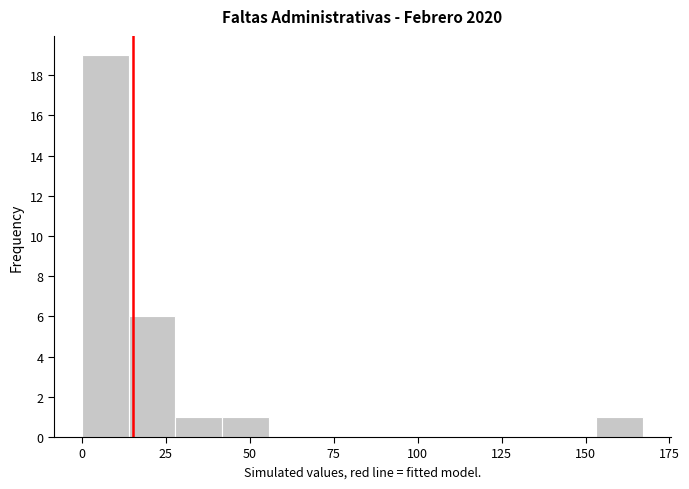

Around what value on the x-axis is the tallest bar? Give the approximate position of its centre, as read against the axis.

5